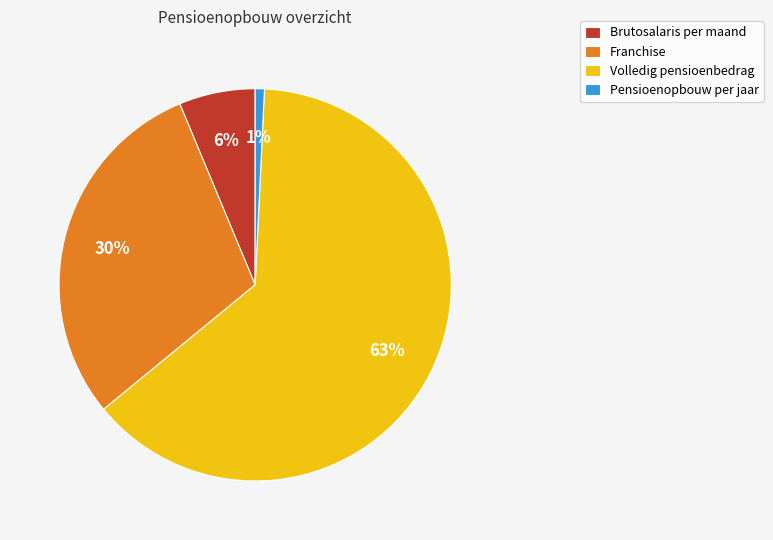

Is there any slice that represents more than half of the pie?

Yes